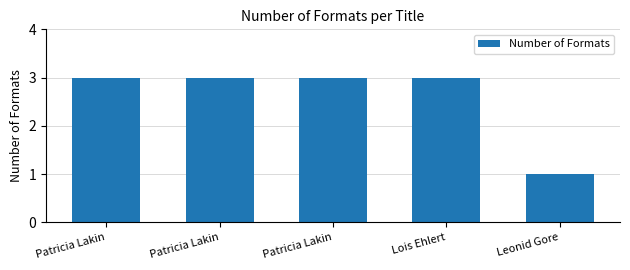

Does the chart contain any negative values?

No